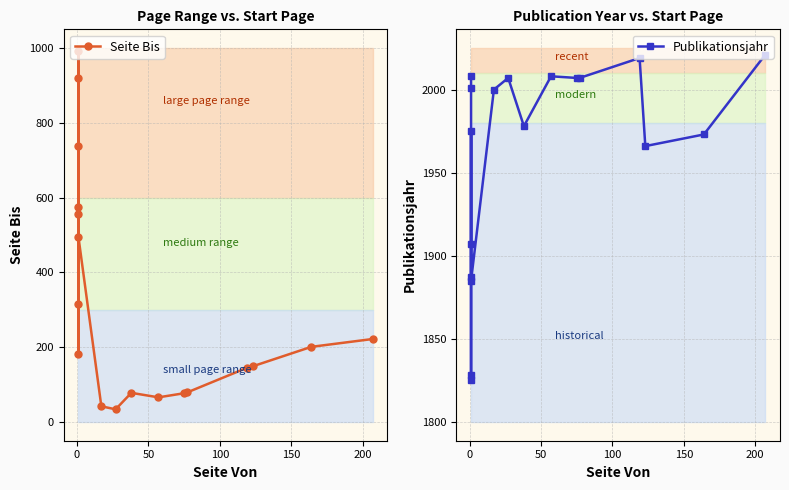

What are all the series names shown in the legend?

Seite Bis, Publikationsjahr